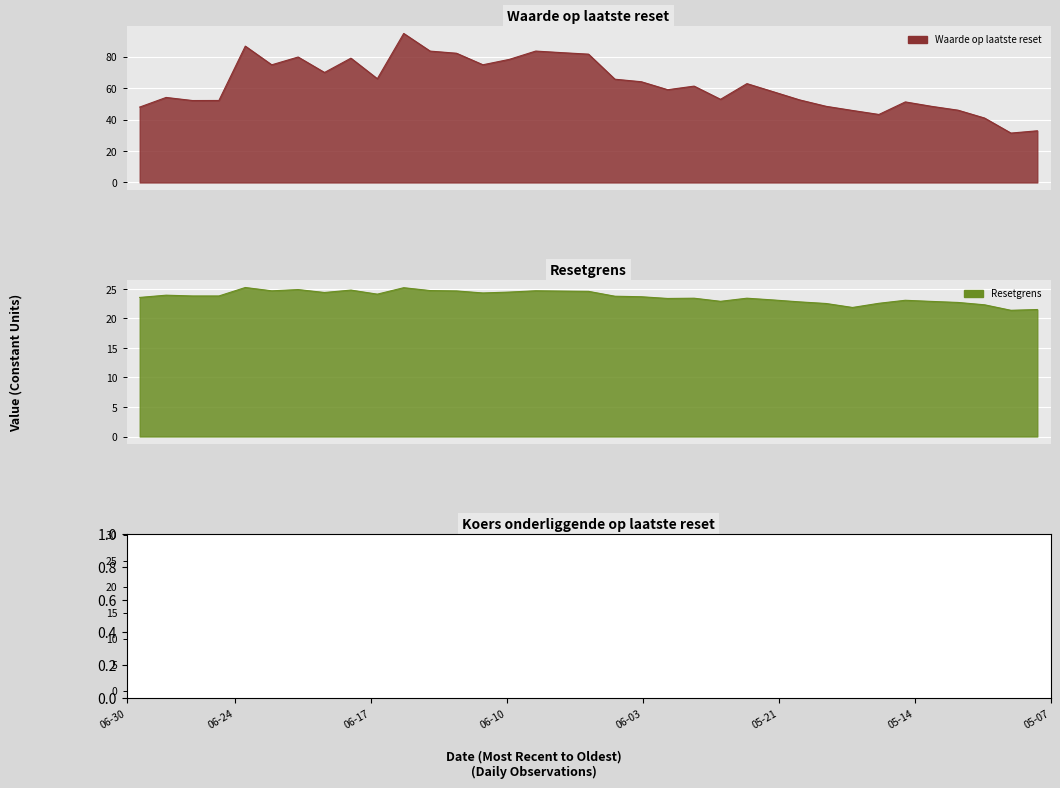

Which series has the widest spread of values?

Waarde op laatste reset